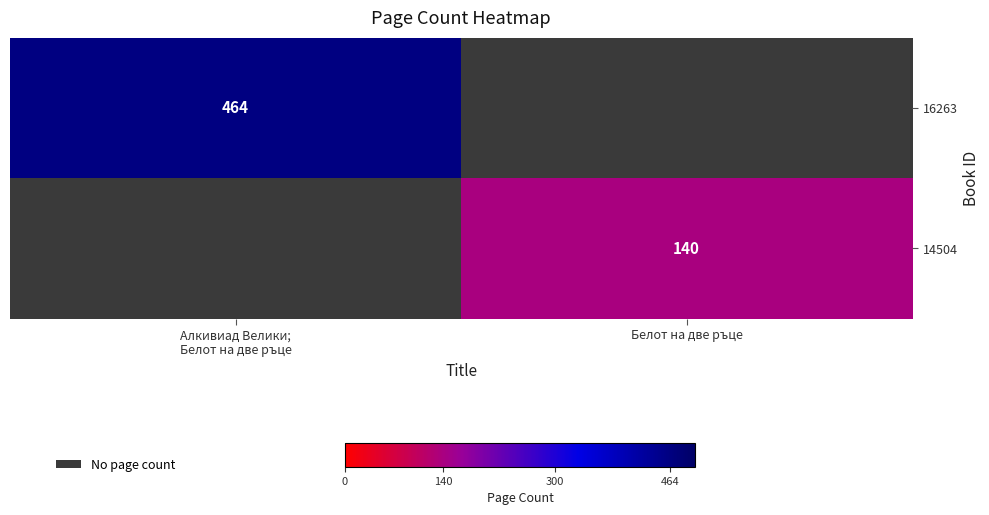

At which label is 16263 closest to 464?

Алкивиад Велики; Белот на две ръце